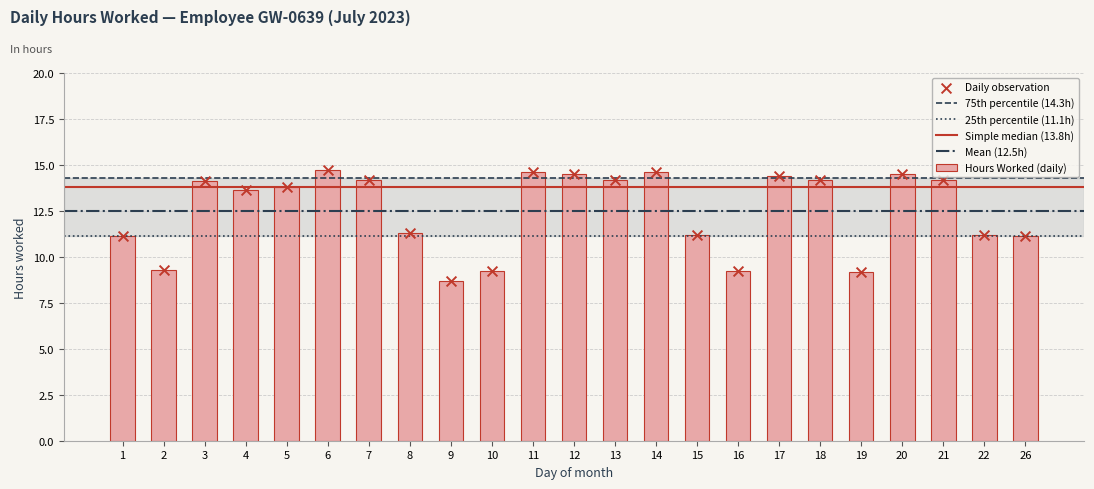

Approximately how many times larger is the value at 8 compared to 20?

0.8